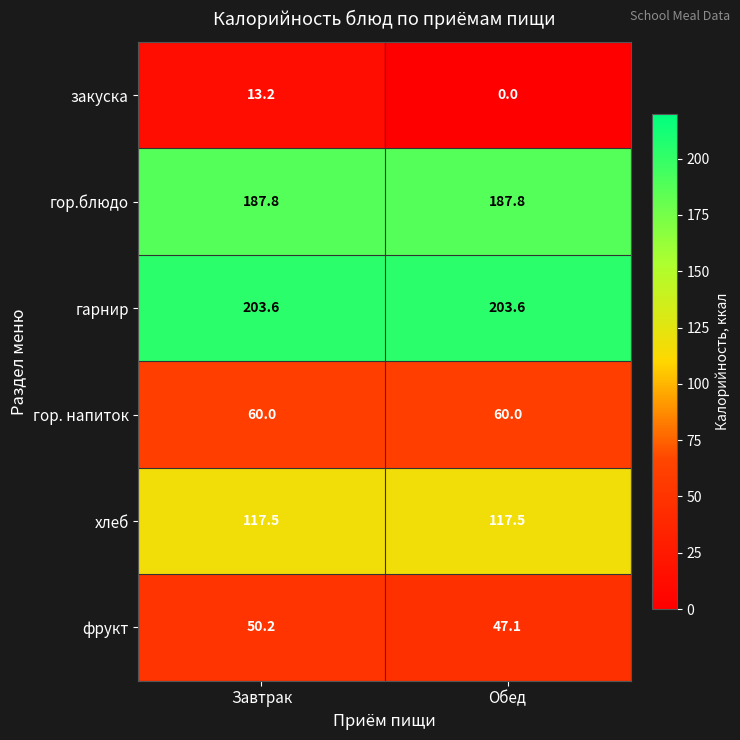

What is the minimum value for хлеб?

117.5